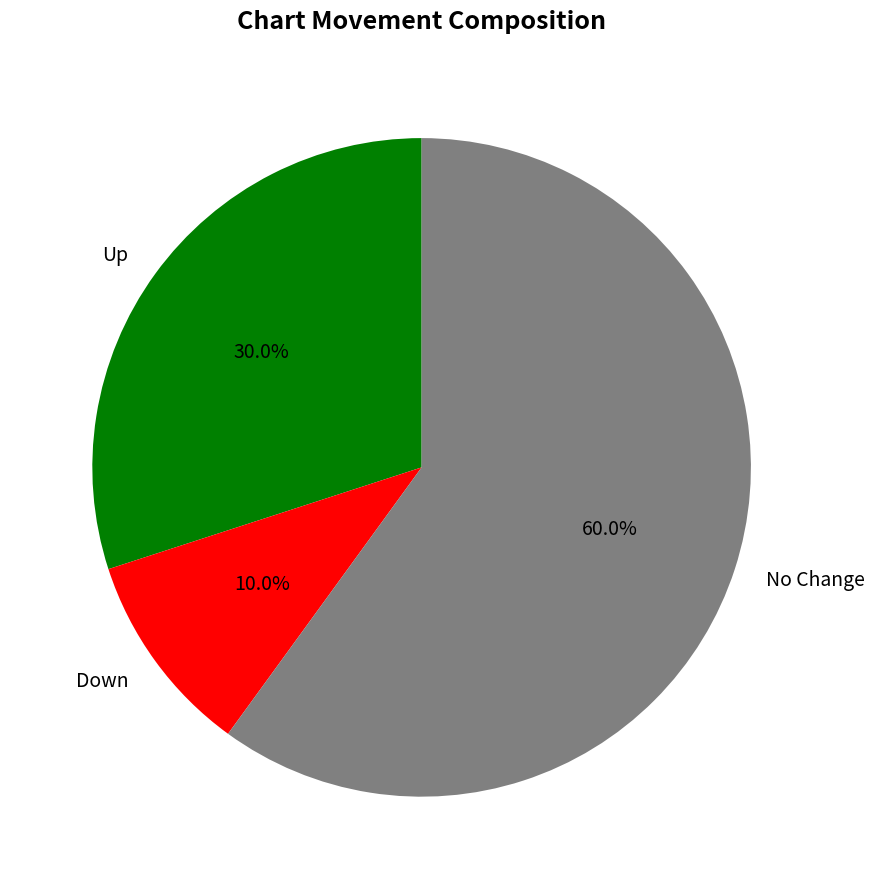

What portion of the pie excludes Up?

70.0%